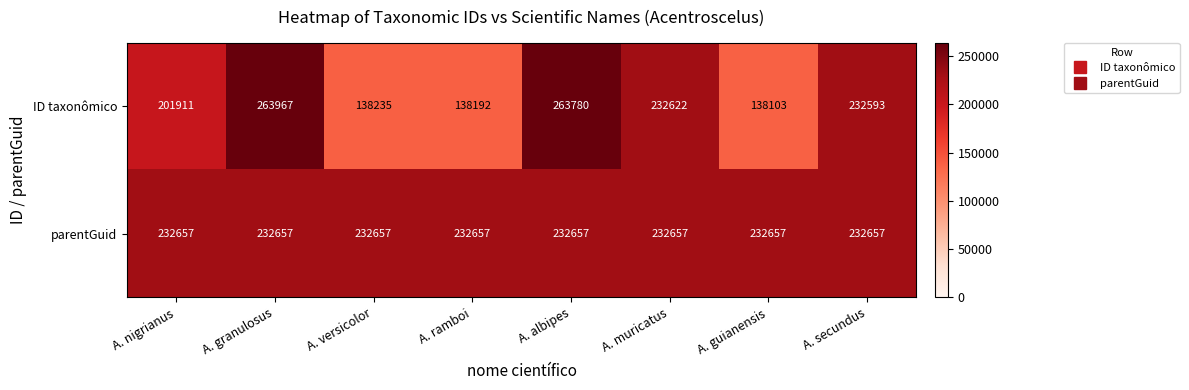

At which category does the chart reach its peak across all series?

A. granulosus